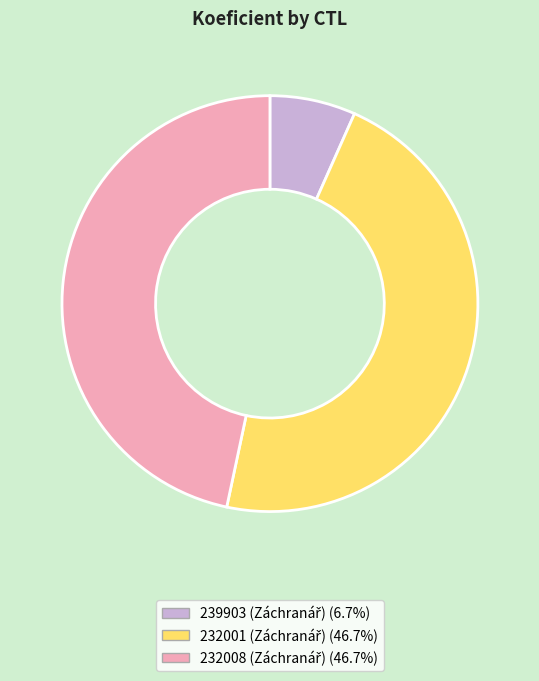

Is it true that 232008 is 53% of the pie?

False